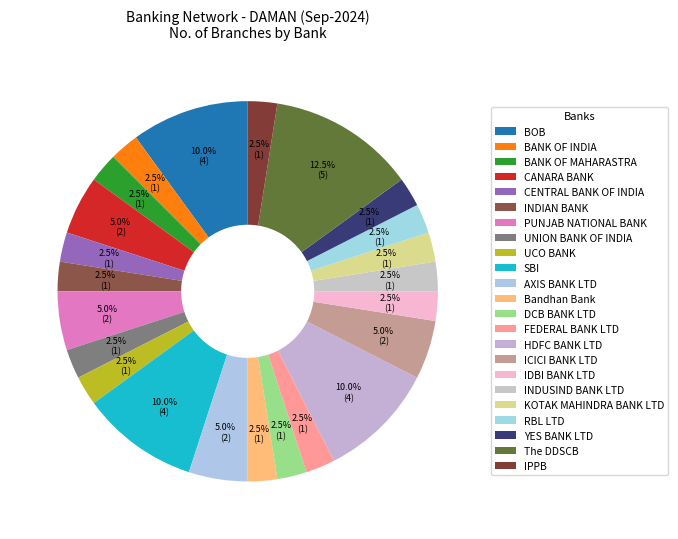

How many segments does this pie chart have?

23